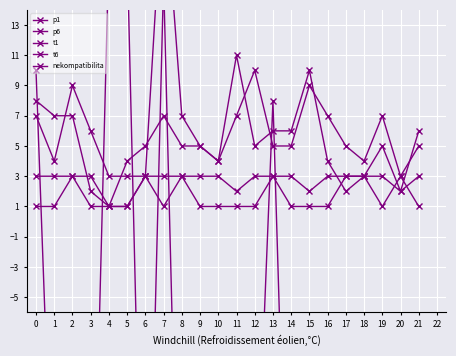

Between which two adjacent categories do t1 and nekompatibilita first intersect?

0 and 1